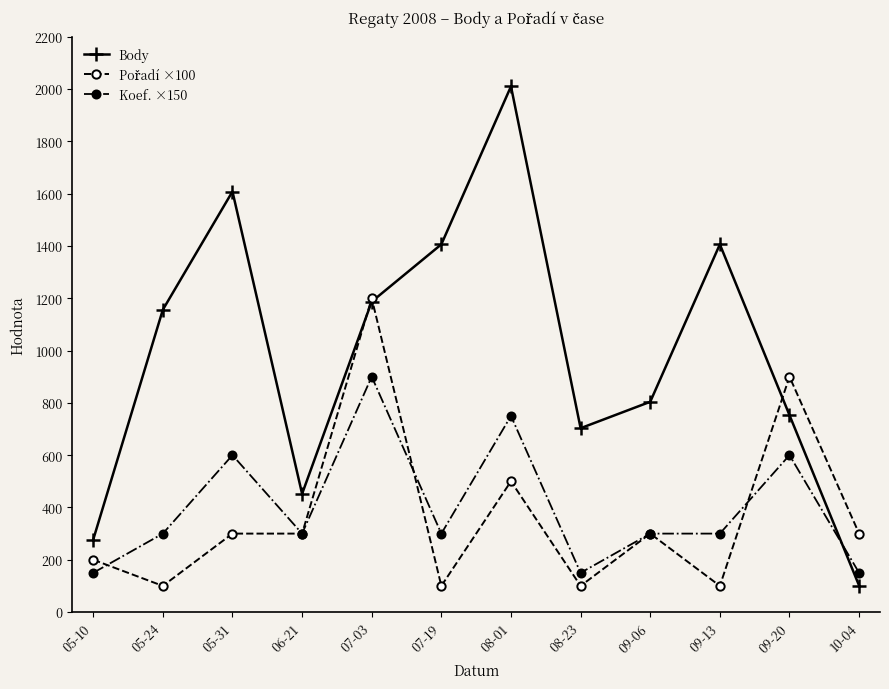

What is the sum of the Koef. ×150 values at 05-24 and 10-04?

450